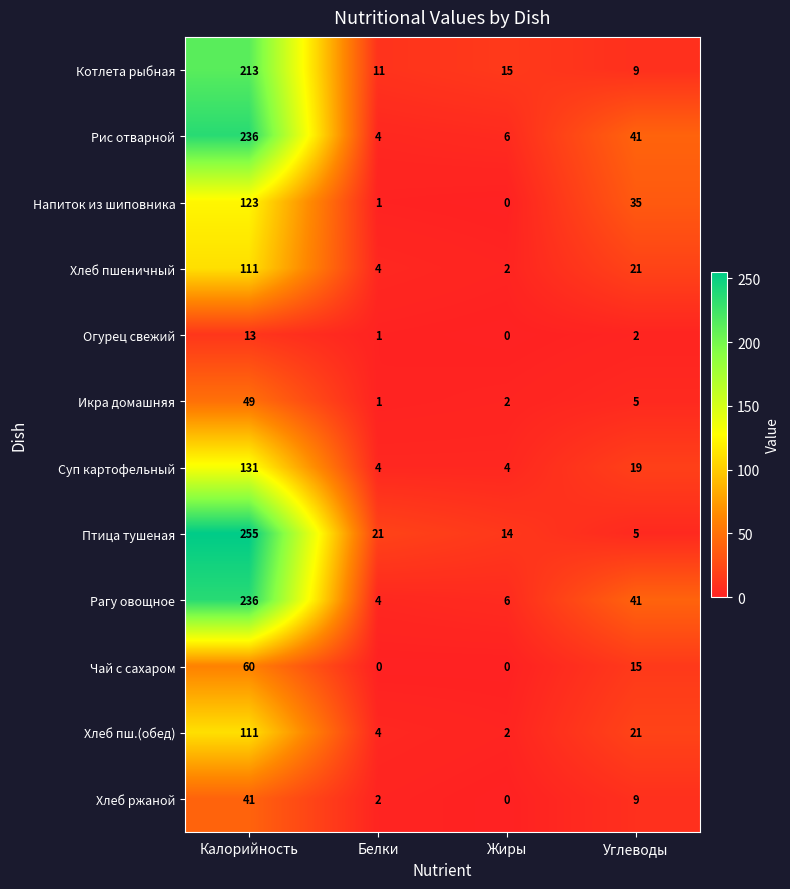

True or false: Рис отварной has a value of 4 at Жиры.

False